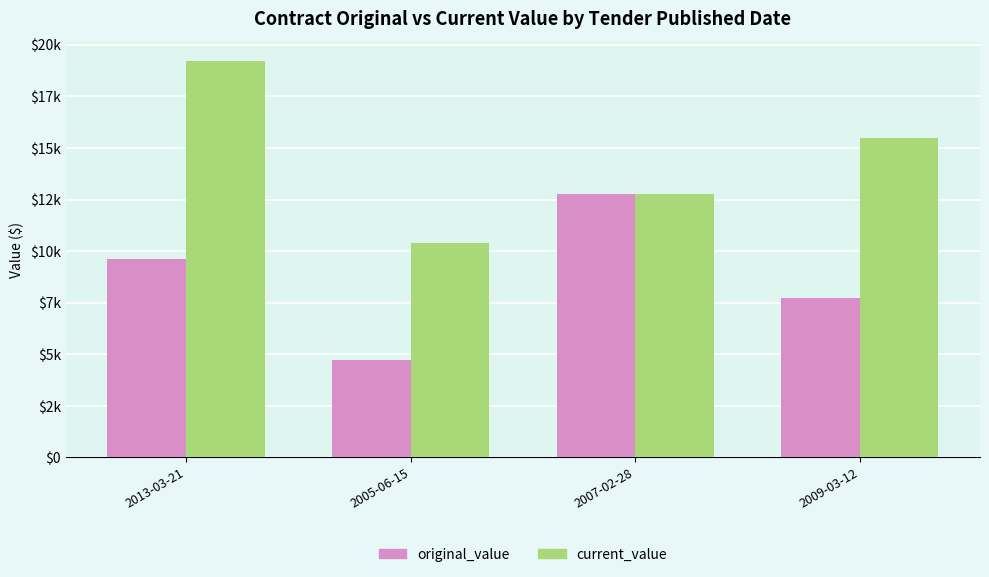

What is the label of the 2nd bar from the left?

2005-06-15